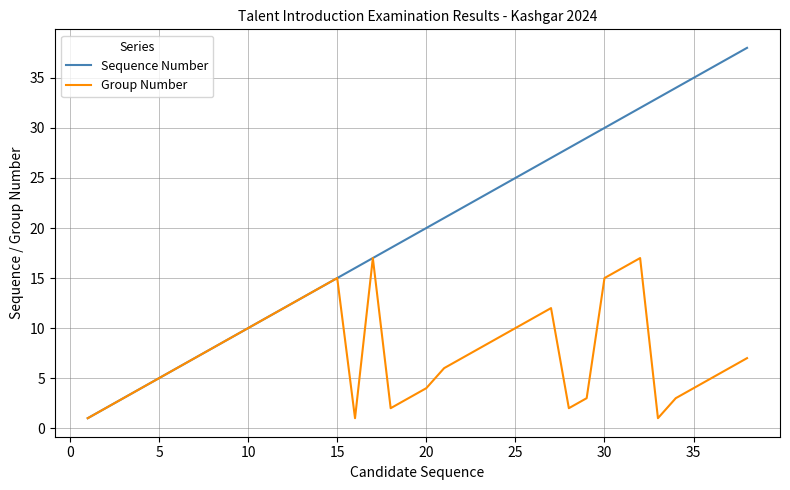

True or false: Group Number has more than 1 points higher than both neighbors.

True